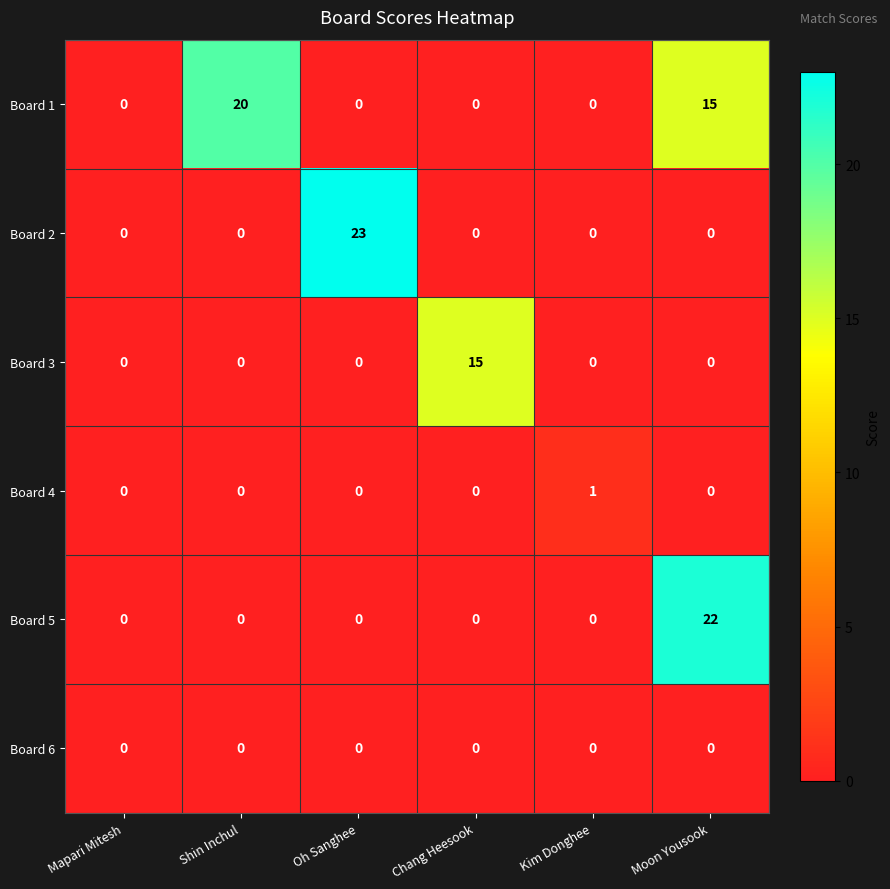

Rank the series by their maximum value, from highest to lowest.

Board 2, Board 5, Board 1, Board 3, Board 4, Board 6